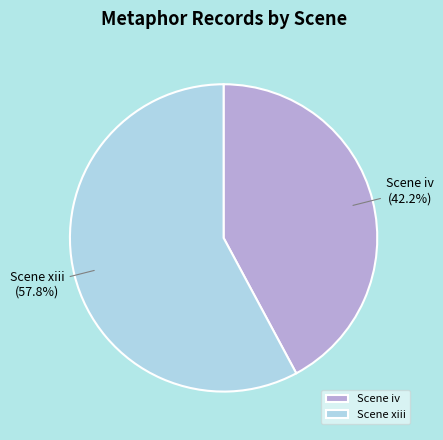

Combined, what portion of the pie is Scene iv and Scene xiii?

100.0%